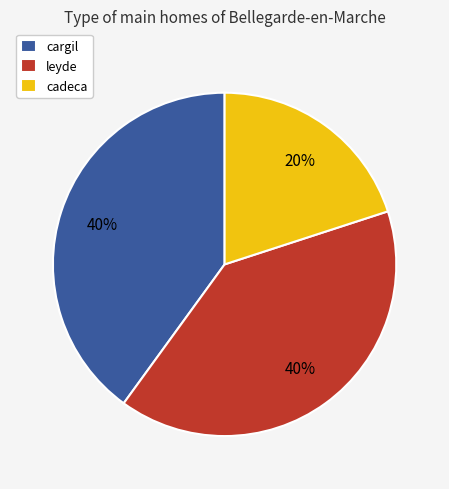

What is the smallest slice in the pie chart?

cadeca